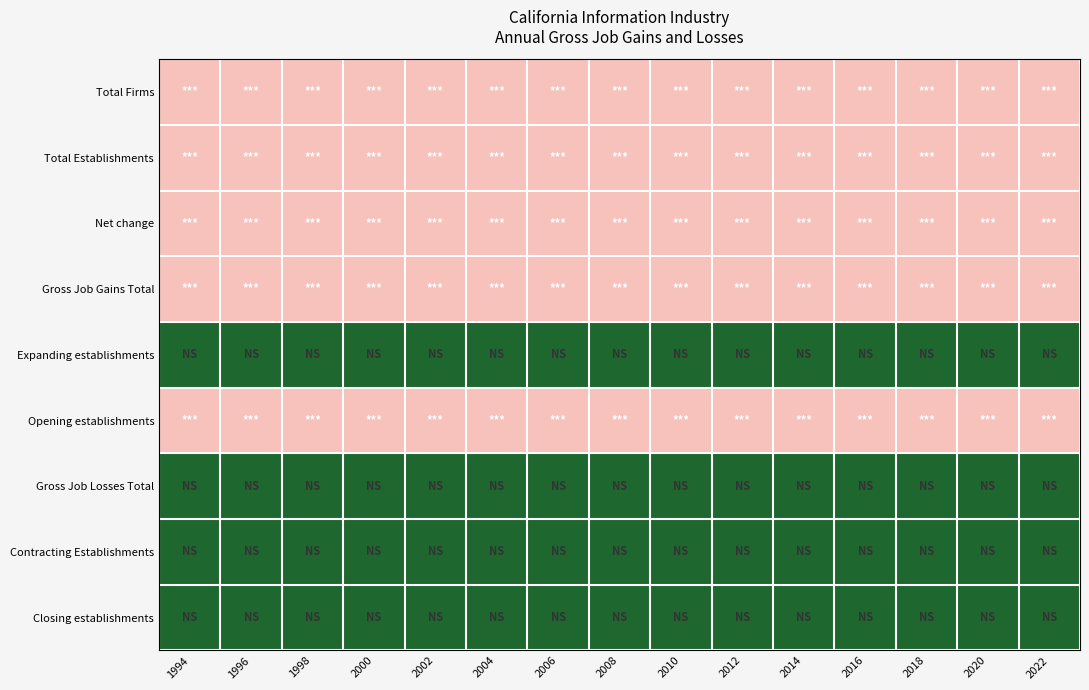

Reading right to left, list all the values displayed in this chart.

Total Firms: 2022=200	2020=200	2018=200	2016=200	2014=200	2012=200	2010=200	2008=200	2006=200	2004=200	2002=200	2000=200	1998=200	1996=200	1994=200
Total Establishments: 2022=200	2020=200	2018=200	2016=200	2014=200	2012=200	2010=200	2008=200	2006=200	2004=200	2002=200	2000=200	1998=200	1996=200	1994=200
Net change: 2022=200	2020=200	2018=200	2016=200	2014=200	2012=200	2010=200	2008=200	2006=200	2004=200	2002=200	2000=200	1998=200	1996=200	1994=200
Gross Job Gains Total: 2022=200	2020=200	2018=200	2016=200	2014=200	2012=200	2010=200	2008=200	2006=200	2004=200	2002=200	2000=200	1998=200	1996=200	1994=200
Expanding establishments: 2022=0	2020=0	2018=0	2016=0	2014=0	2012=0	2010=0	2008=0	2006=0	2004=0	2002=0	2000=0	1998=0	1996=0	1994=0
Opening establishments: 2022=200	2020=200	2018=200	2016=200	2014=200	2012=200	2010=200	2008=200	2006=200	2004=200	2002=200	2000=200	1998=200	1996=200	1994=200
Gross Job Losses Total: 2022=0	2020=0	2018=0	2016=0	2014=0	2012=0	2010=0	2008=0	2006=0	2004=0	2002=0	2000=0	1998=0	1996=0	1994=0
Contracting Establishments: 2022=0	2020=0	2018=0	2016=0	2014=0	2012=0	2010=0	2008=0	2006=0	2004=0	2002=0	2000=0	1998=0	1996=0	1994=0
Closing establishments: 2022=0	2020=0	2018=0	2016=0	2014=0	2012=0	2010=0	2008=0	2006=0	2004=0	2002=0	2000=0	1998=0	1996=0	1994=0